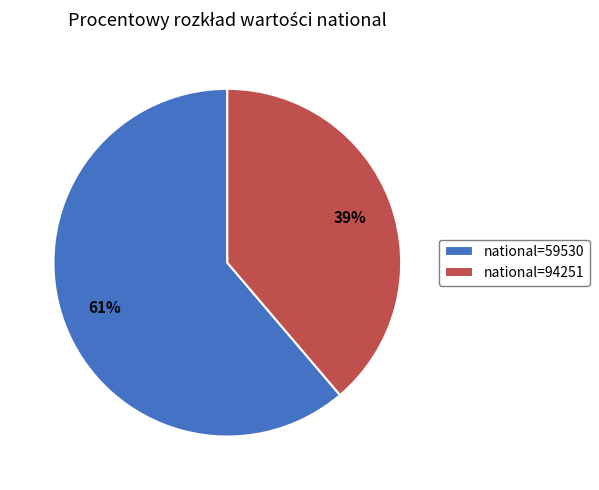

Combined, do national=59530 and national=94251 account for over 50%?

Yes